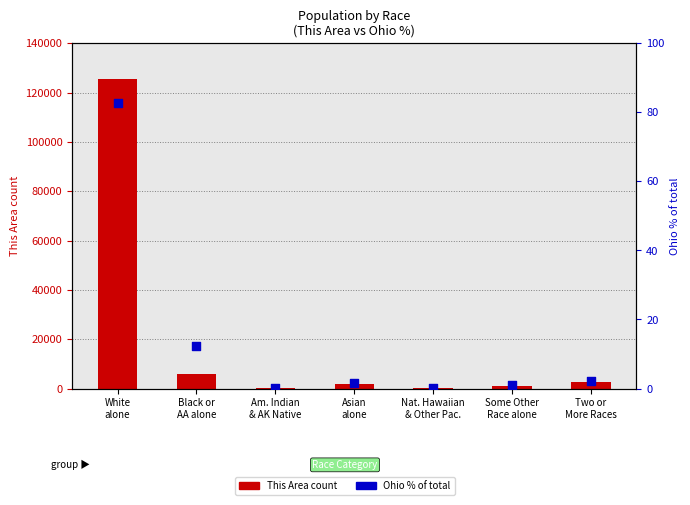

What is the total value across all series at White
alone?

125434.7